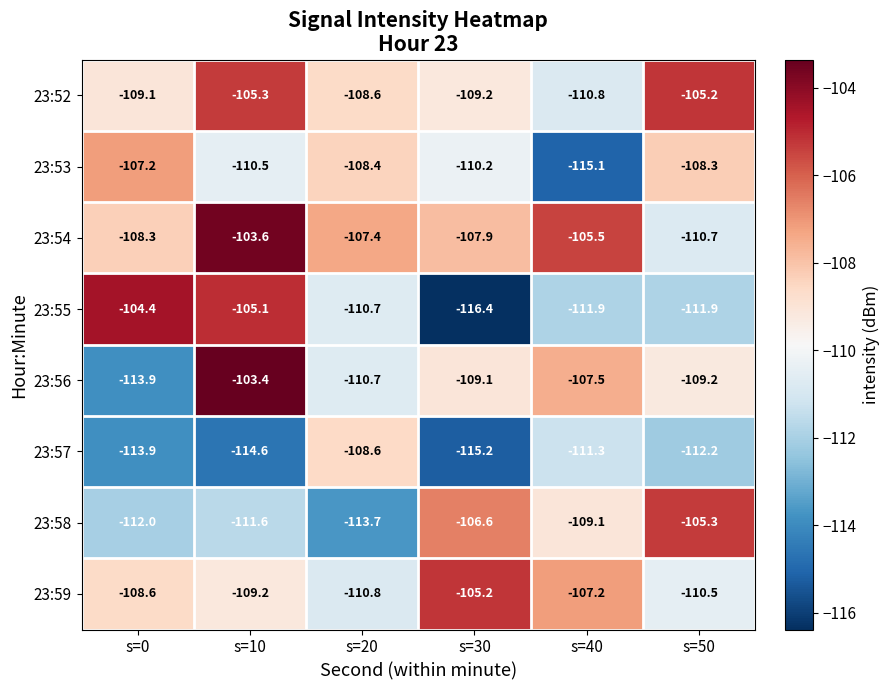

True or false: 23:56 has a value of -43.5 at s=30.

False